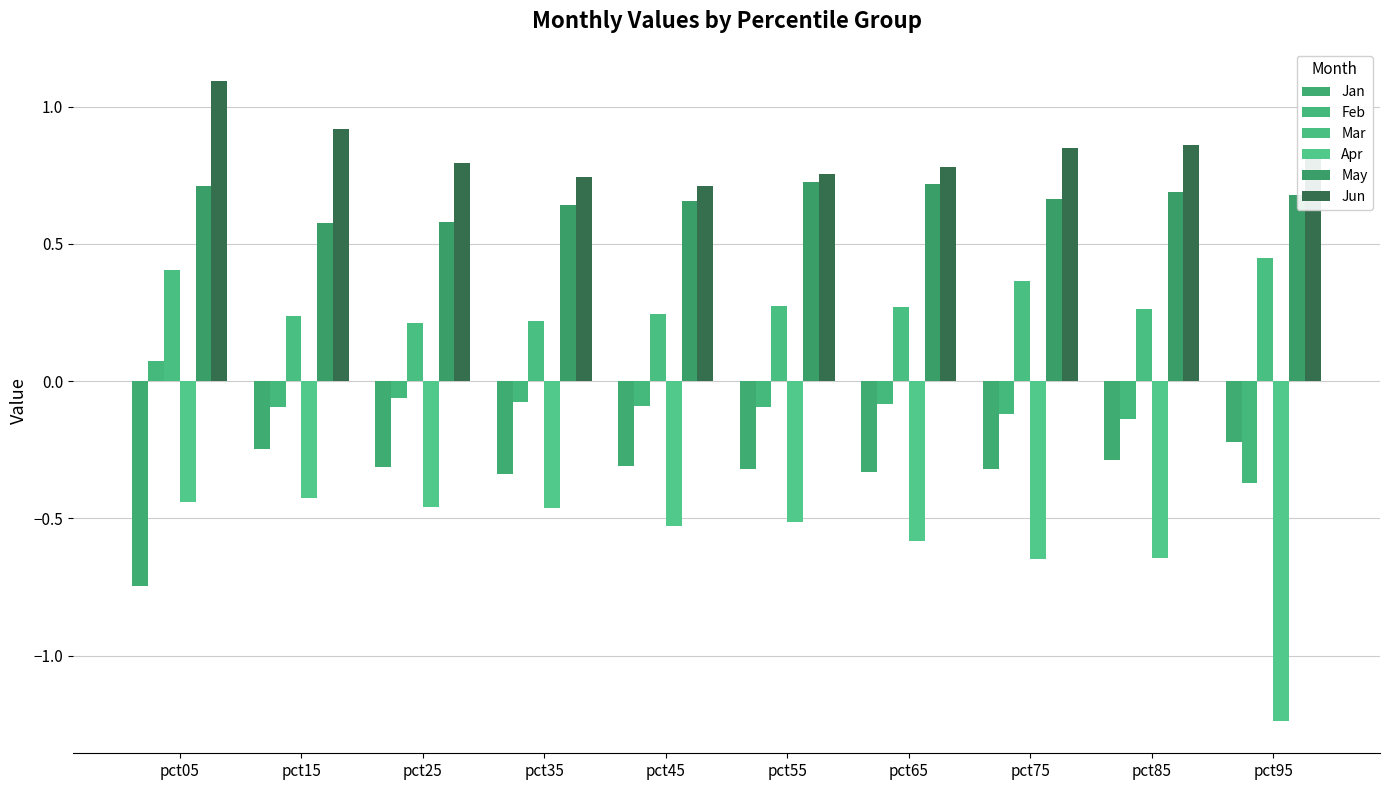

What is the minimum value shown in the chart?

-1.2